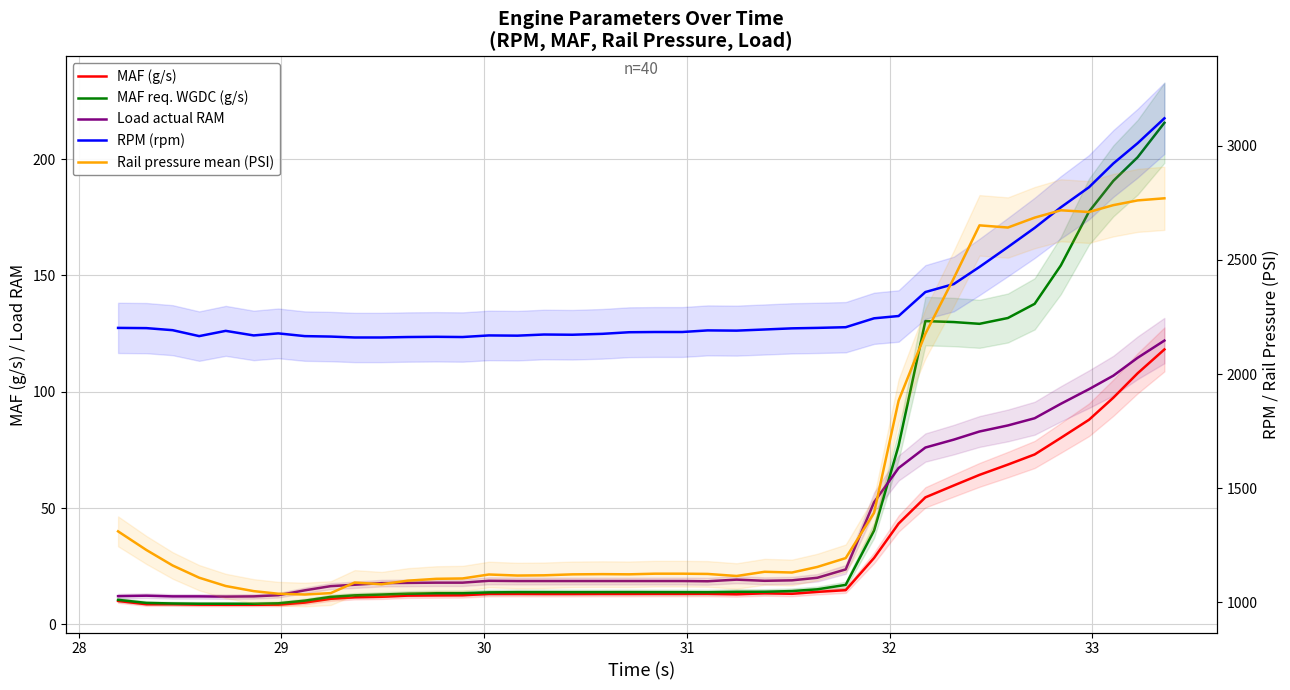

How many values in the MAF req. WGDC (g/s) series exceed 13?

29